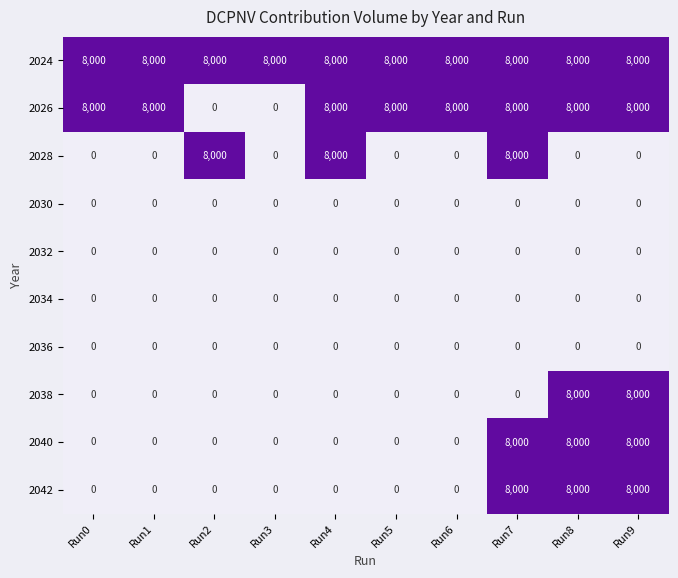

Count the 2042 values in the range 0 to 8000.

10